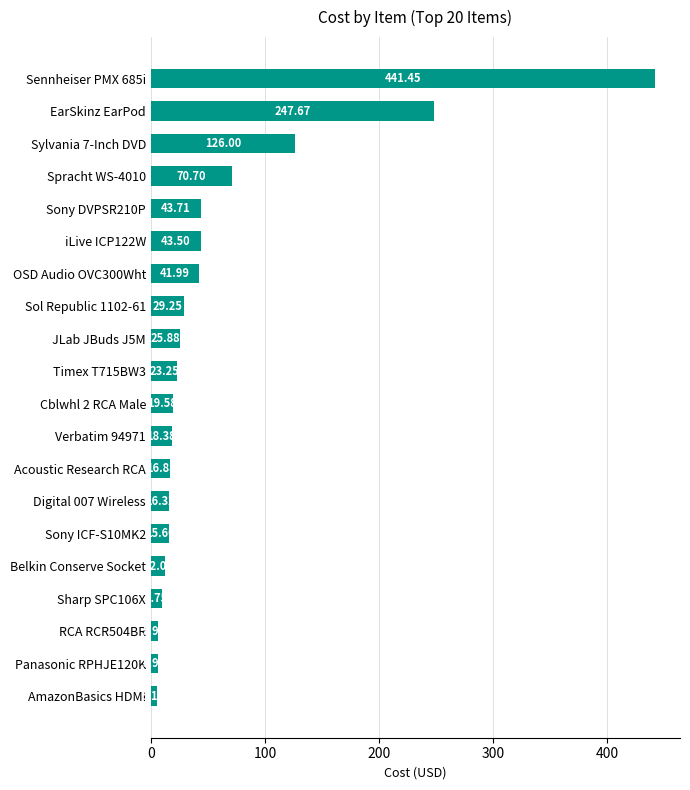

Which label corresponds to the smallest value in the chart?

AmazonBasics HDMI